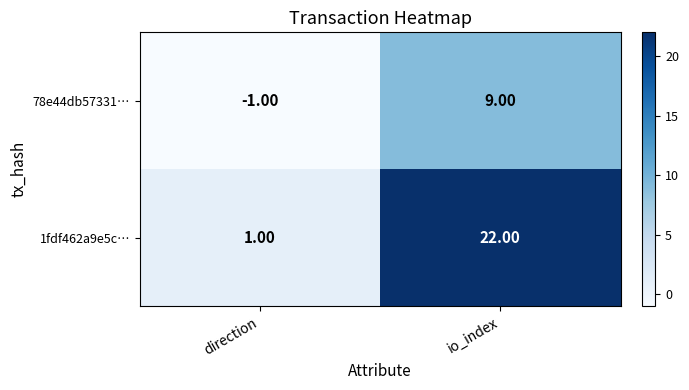

Which category has the highest value across all series?

io_index